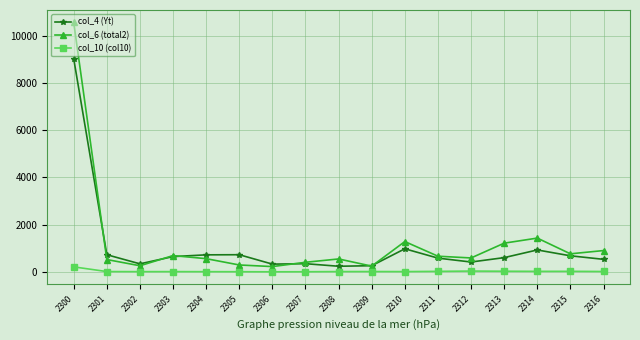

How many interior local valleys does the col_6 (total2) series have?

5